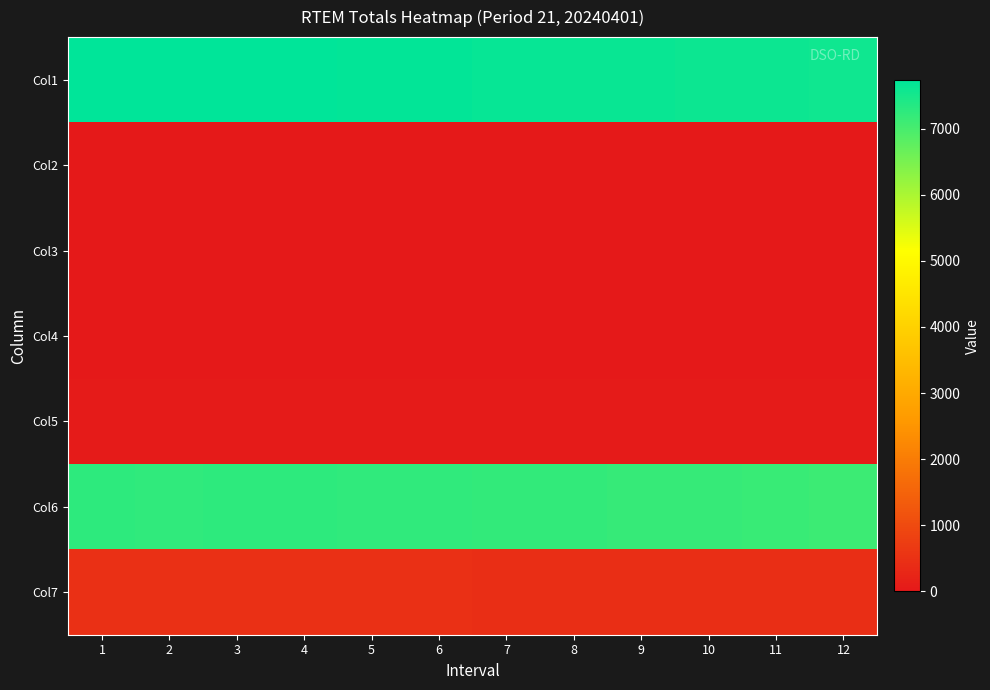

At how many categories does at least one series exceed 6385?

12